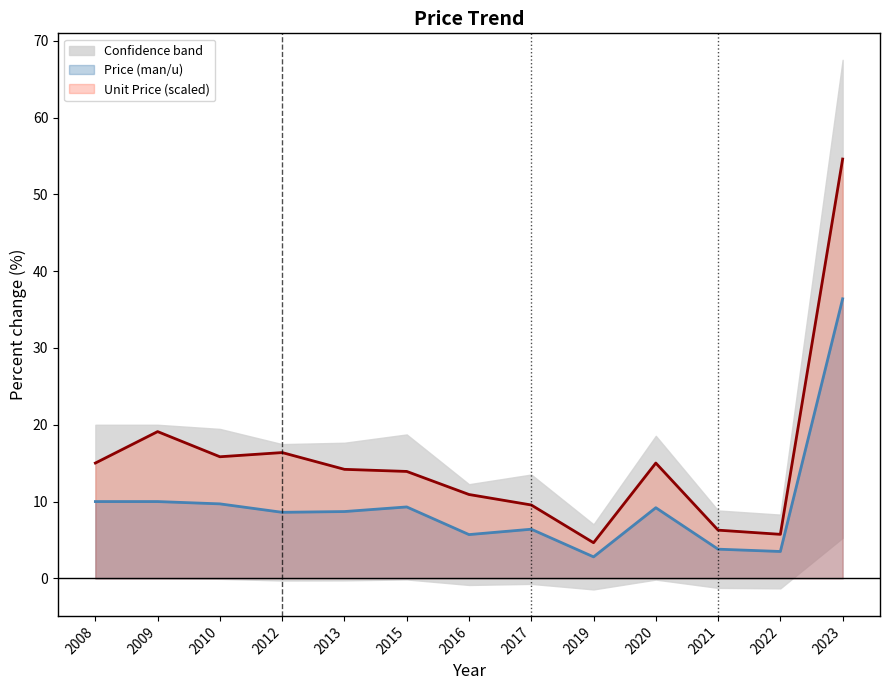

True or false: Price (man/u) and Unit Price cross at least once.

False